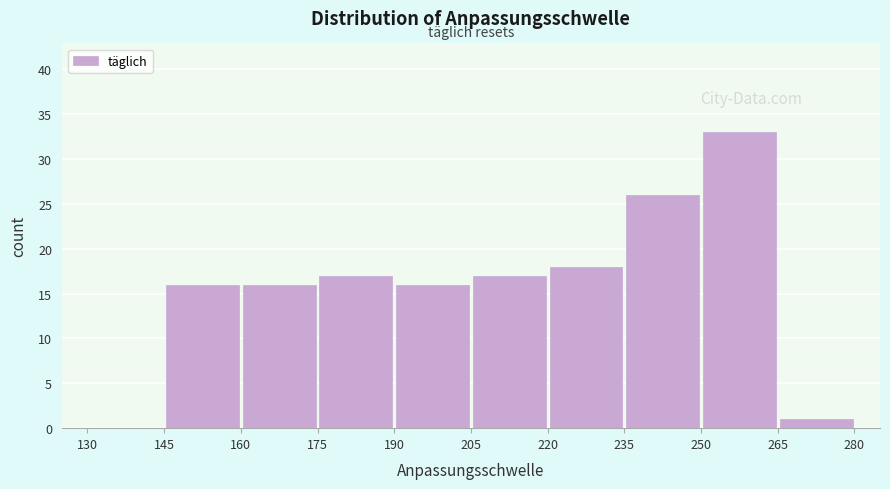

What is the height of the bar covering 250 to 265 on the x-axis? The values are not printed on the chart, so give them approximately, as read against the axis.

33